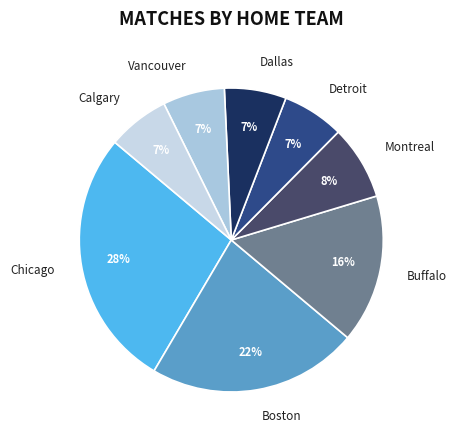

Which slice is the largest?

Chicago